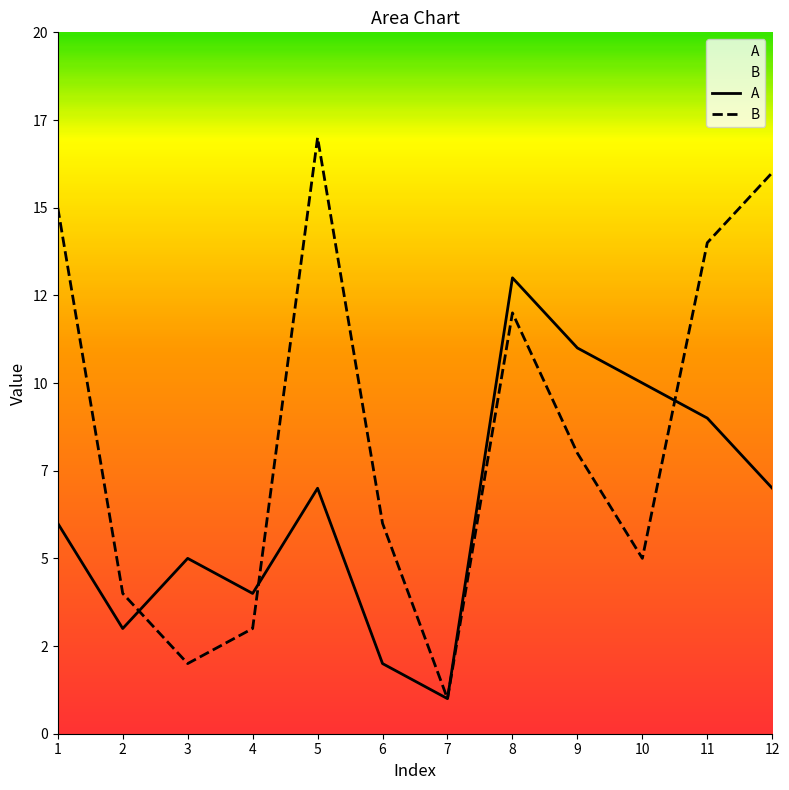

List the labels in order of B value, smallest first.

7, 3, 4, 2, 10, 6, 9, 8, 11, 1, 12, 5